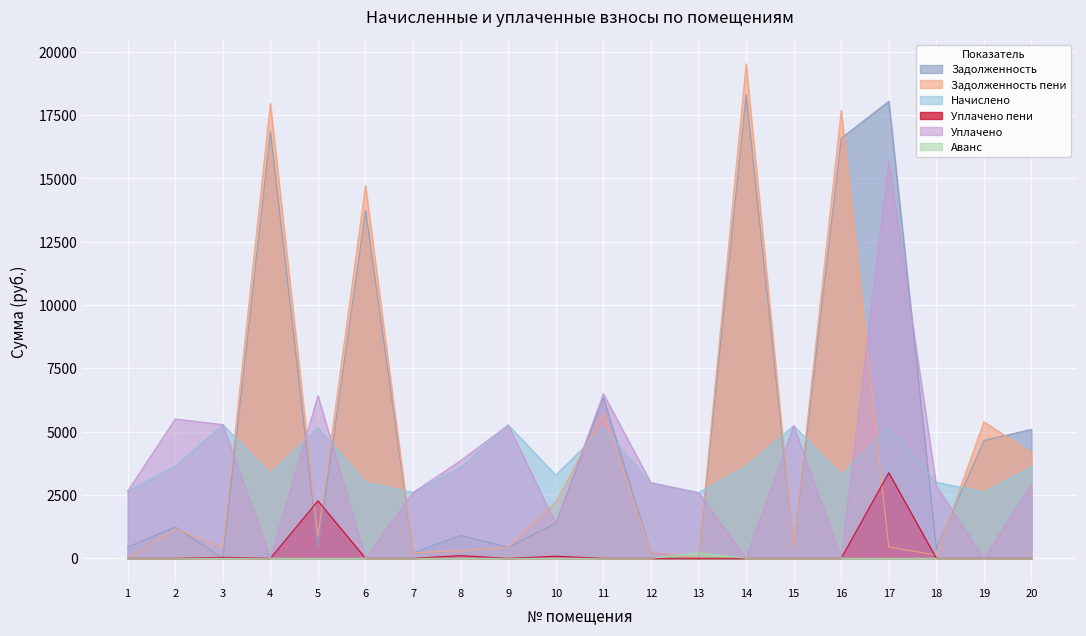

What is the average value of the zadolzhennost_peni series?

4603.6